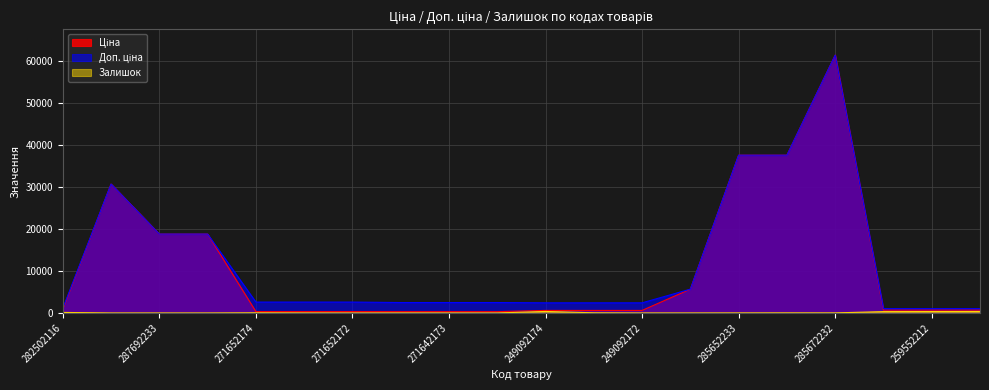

Between 249092173 and 271652174, which is larger?

249092173